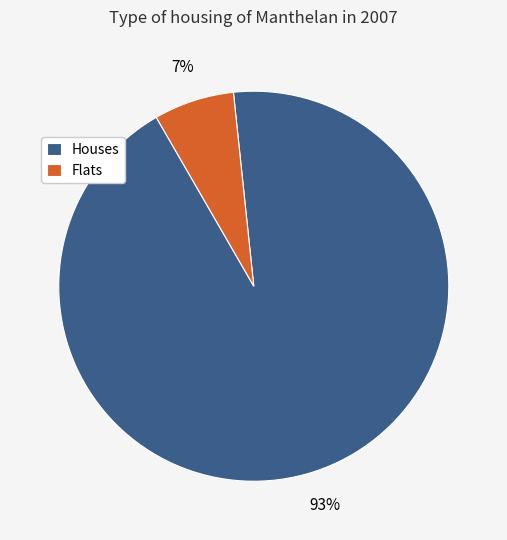

How many segments does this pie chart have?

2